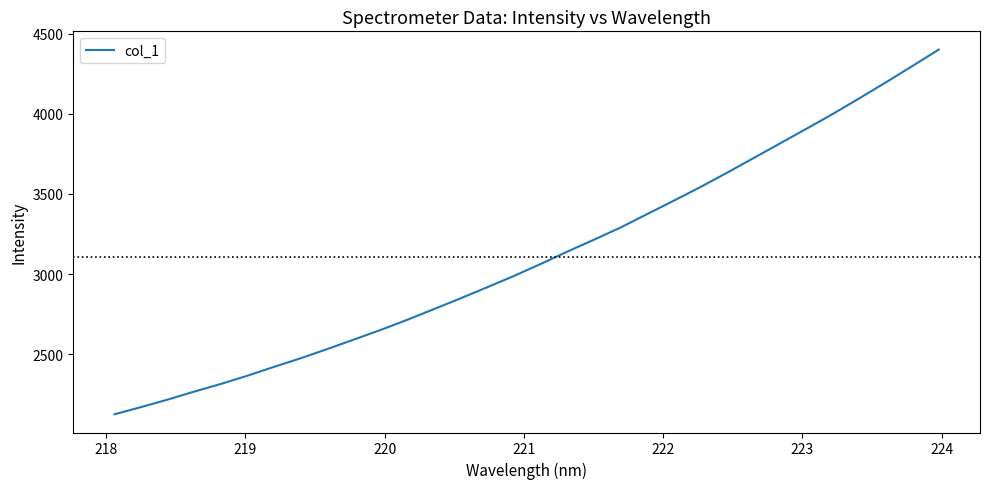

What is the difference between the maximum and minimum values?

2273.7